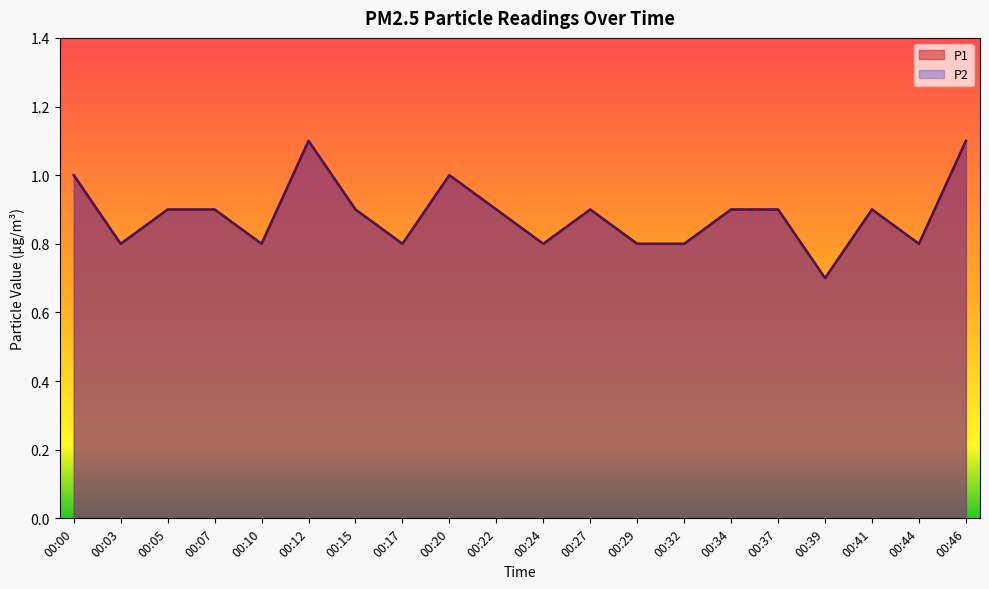

In P1, how many points are lower than both neighbors (excluding endpoints)?

6